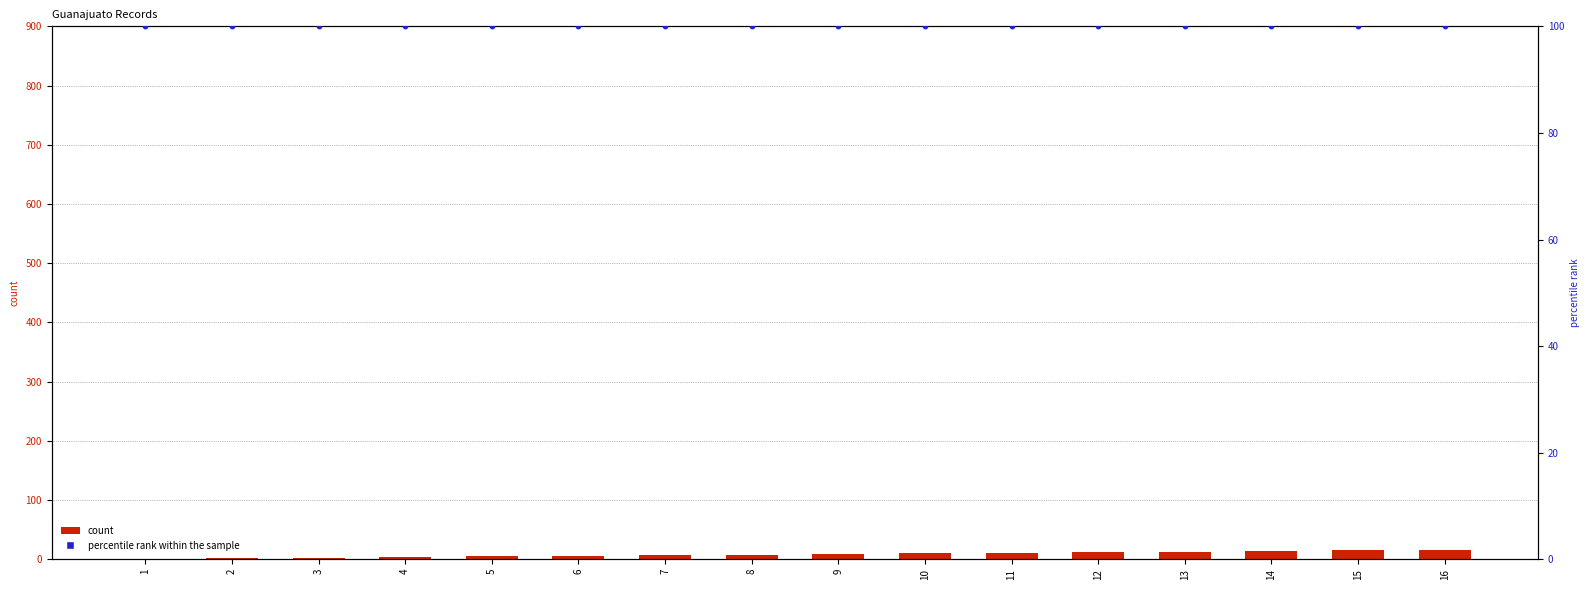

Which series has the widest spread of Y values?

count